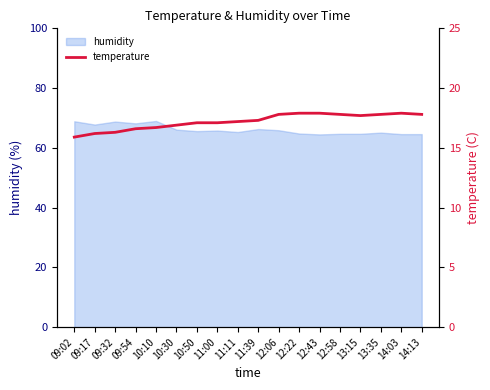

Is it true that humidity equals 64.5 at 12:43?

True